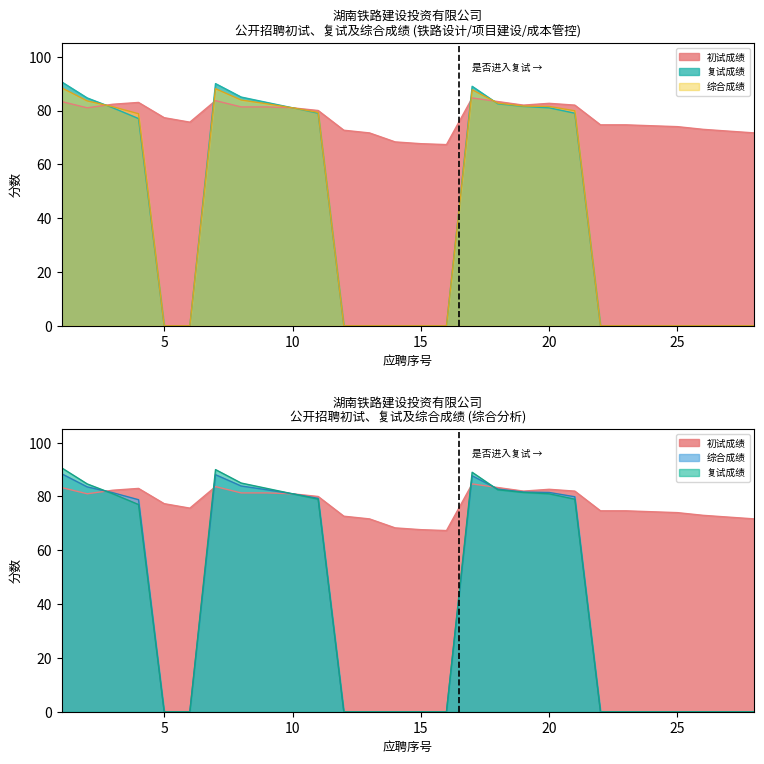

True or false: 综合成绩 has more than 1 interior local peaks.

True